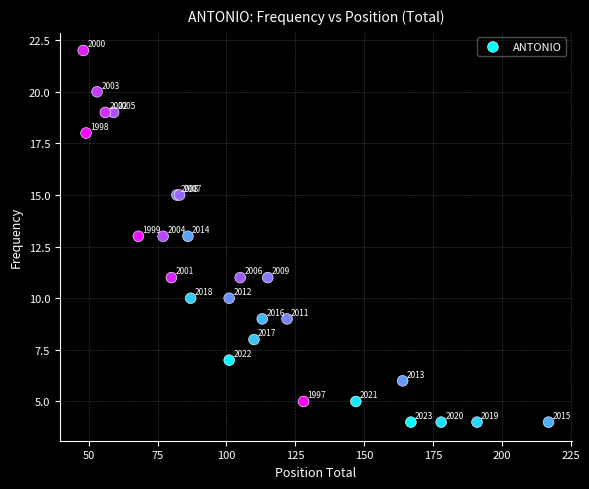

What Y value in the scatter plot is closest to 13?

13